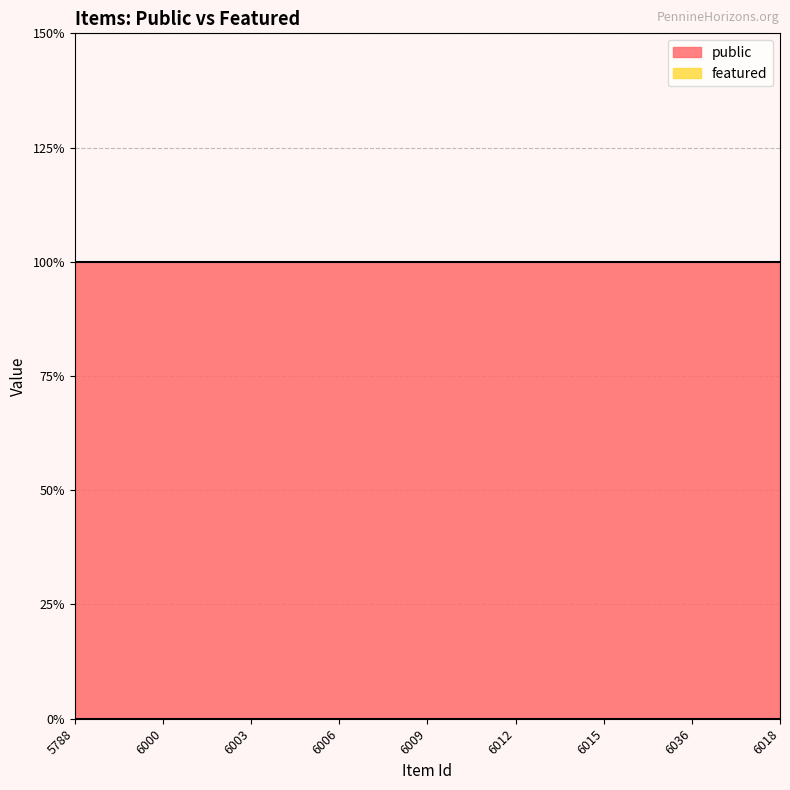

Rank the series by their maximum value, from highest to lowest.

public, featured